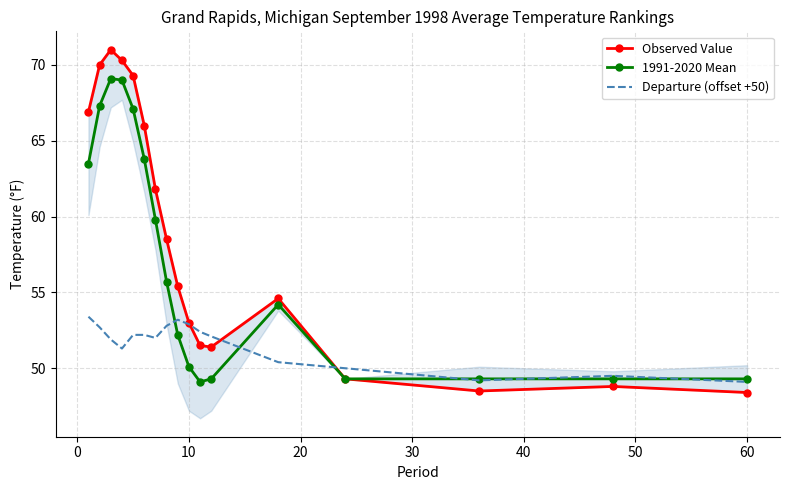

The value of Departure (offset +50) at 10 is 23.9. True or false?

False